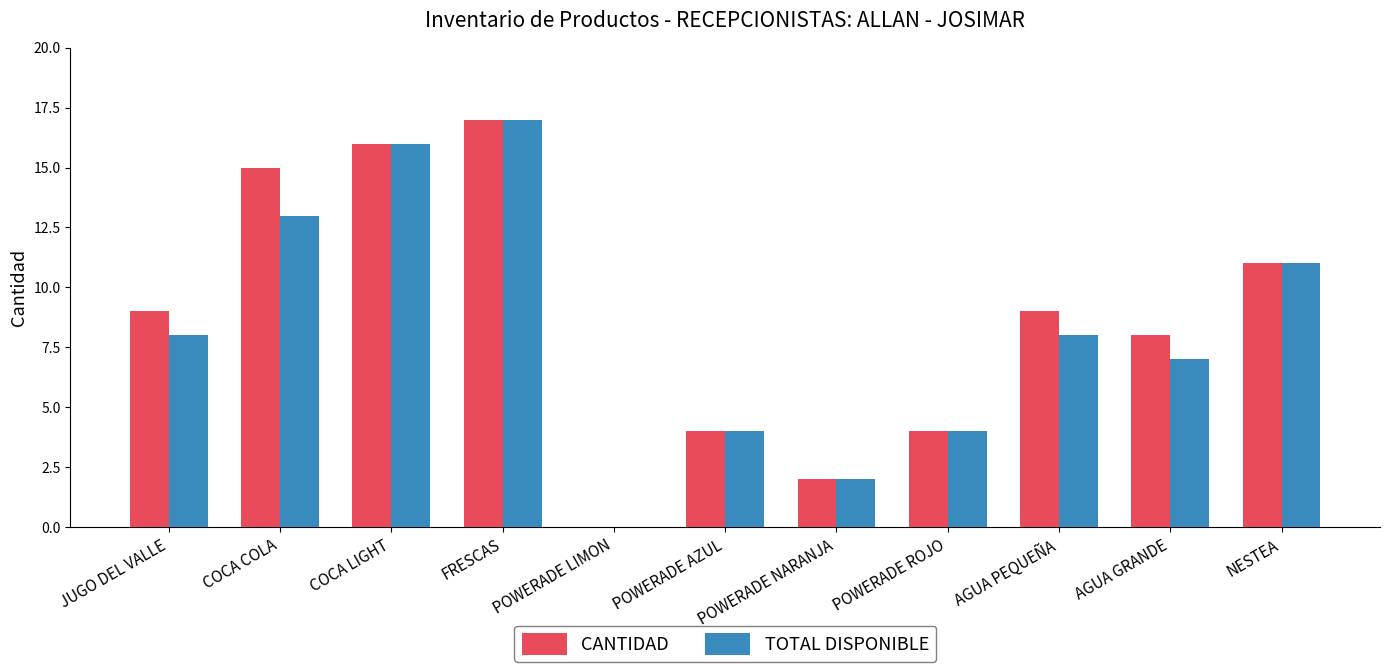

Which label corresponds to the largest value in the chart?

FRESCAS